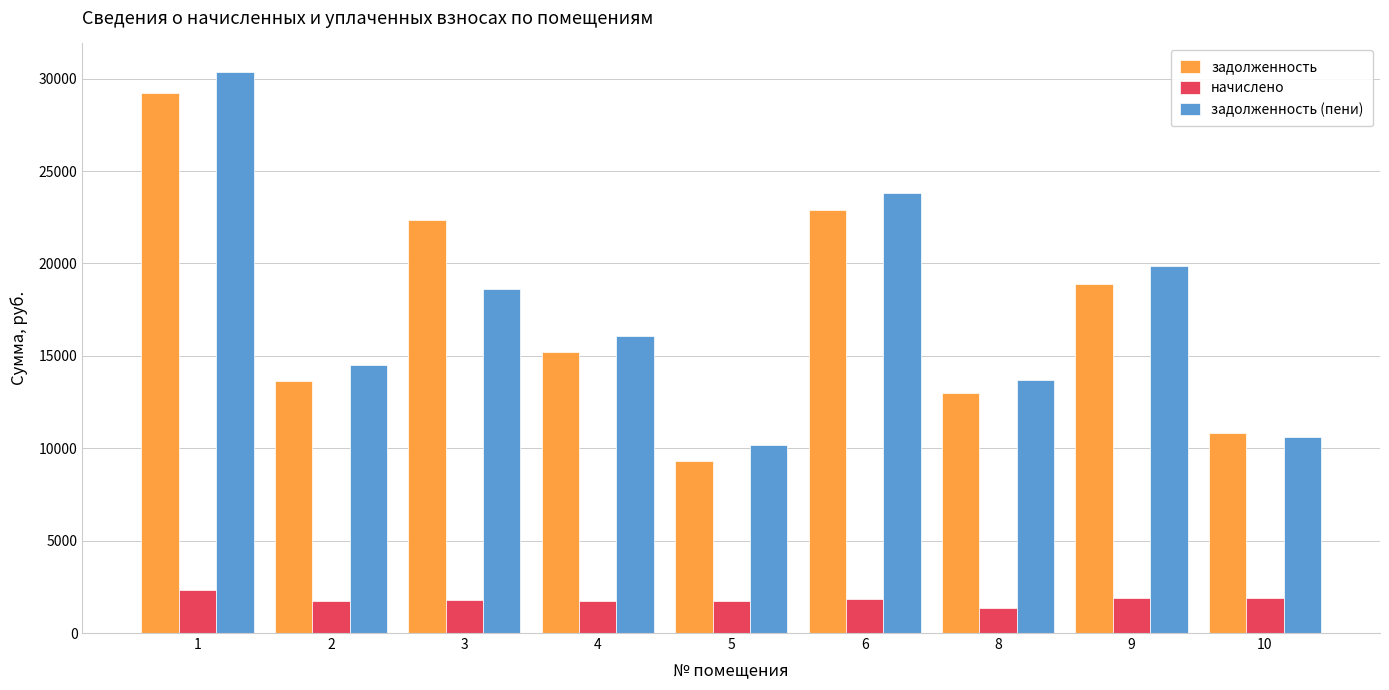

Which series has the largest total across all categories?

задолженность (пени)